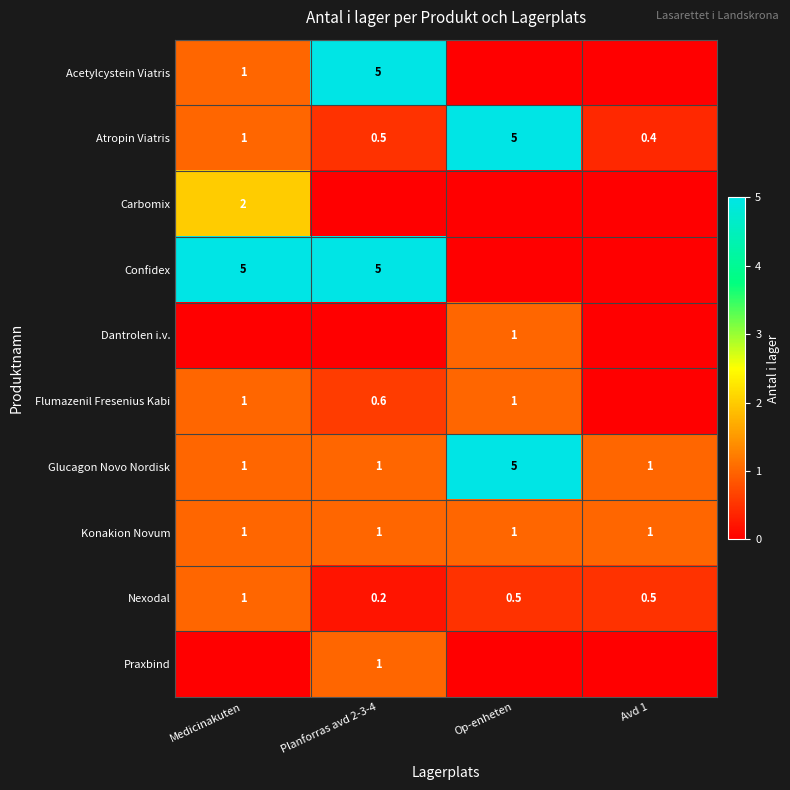

What is the sum of the Konakion Novum values at Op-enheten and Medicinakuten?

2.0